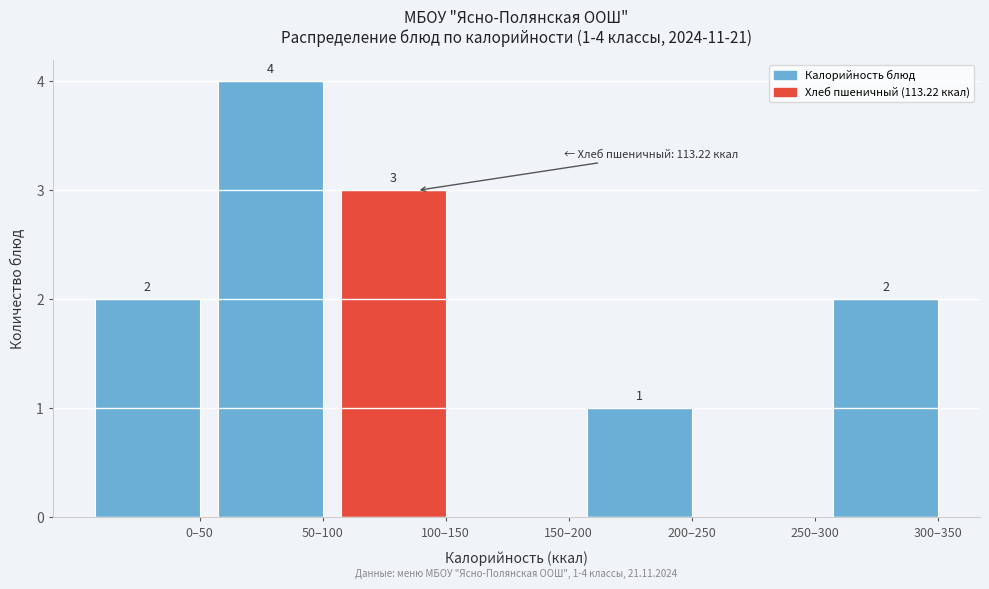

Reading right to left, extract all data points from this chart.

300–350=2	250–300=0	200–250=1	150–200=0	100–150=3	50–100=4	0–50=2